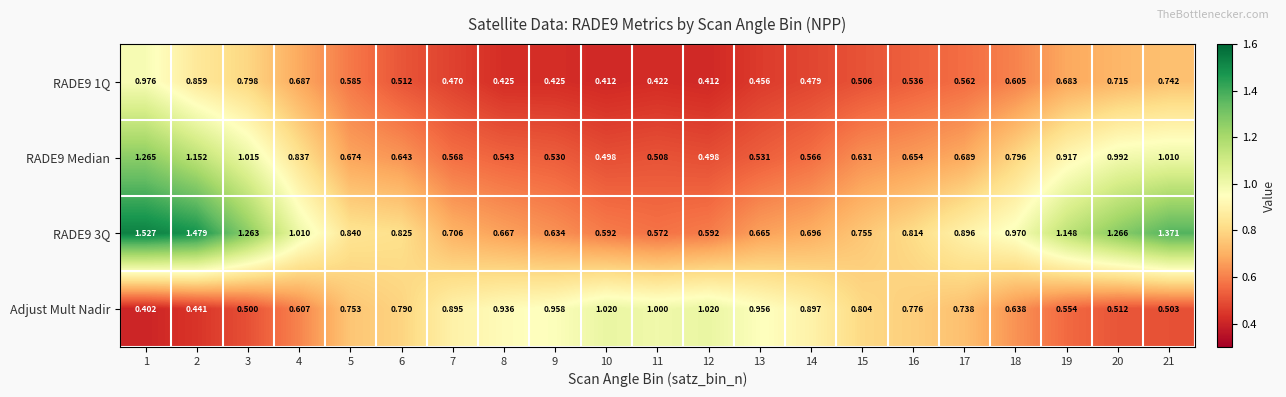

Is the value of RADE9 Median at 1 greater than the value of RADE9 1Q at 13?

Yes